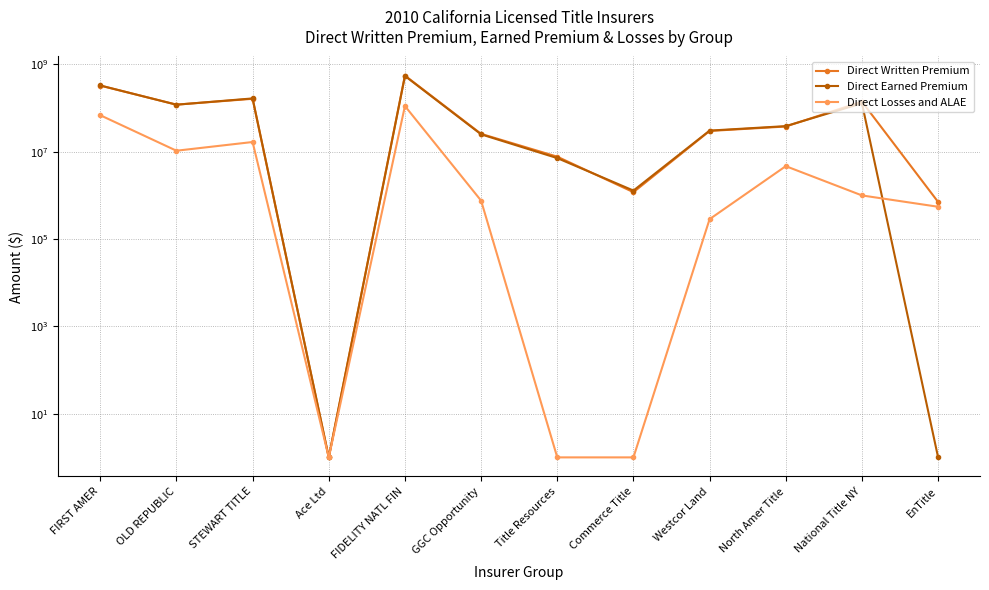

Does the chart have visible grid lines?

Yes